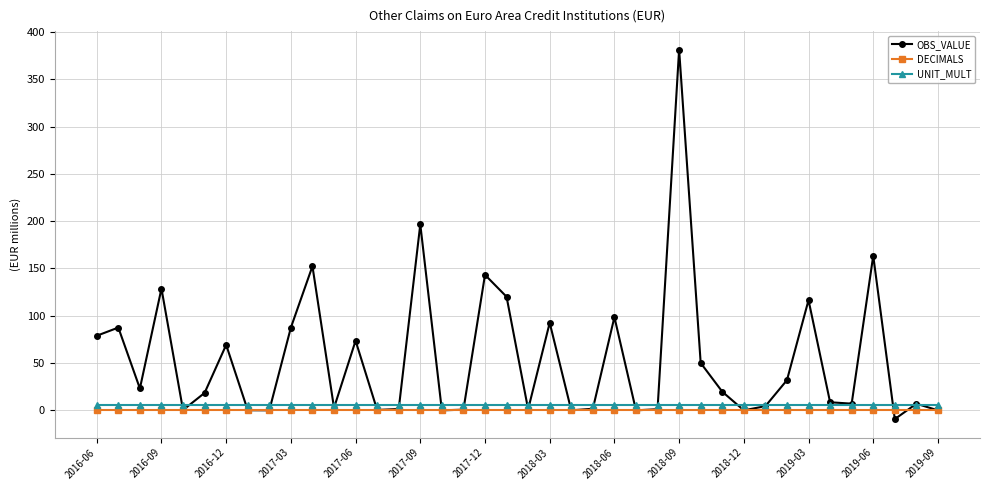

True or false: UNIT_MULT and DECIMALS intersect in this chart.

False